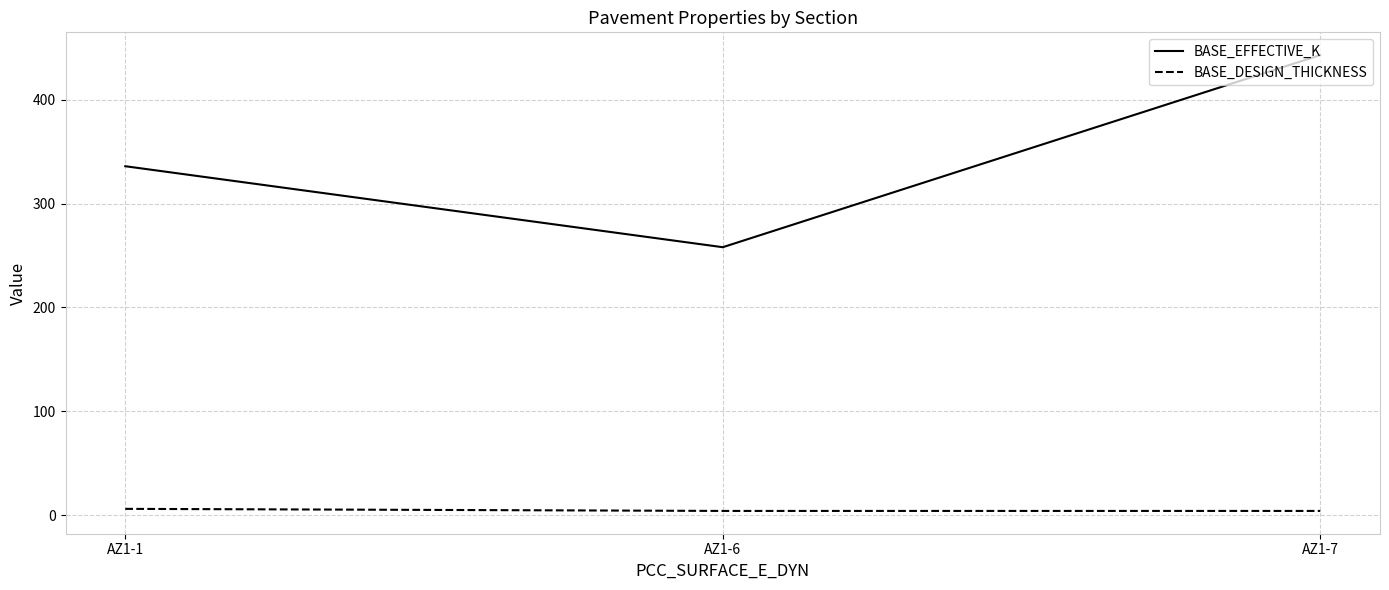

Is this an area chart (filled region under the line)?

No